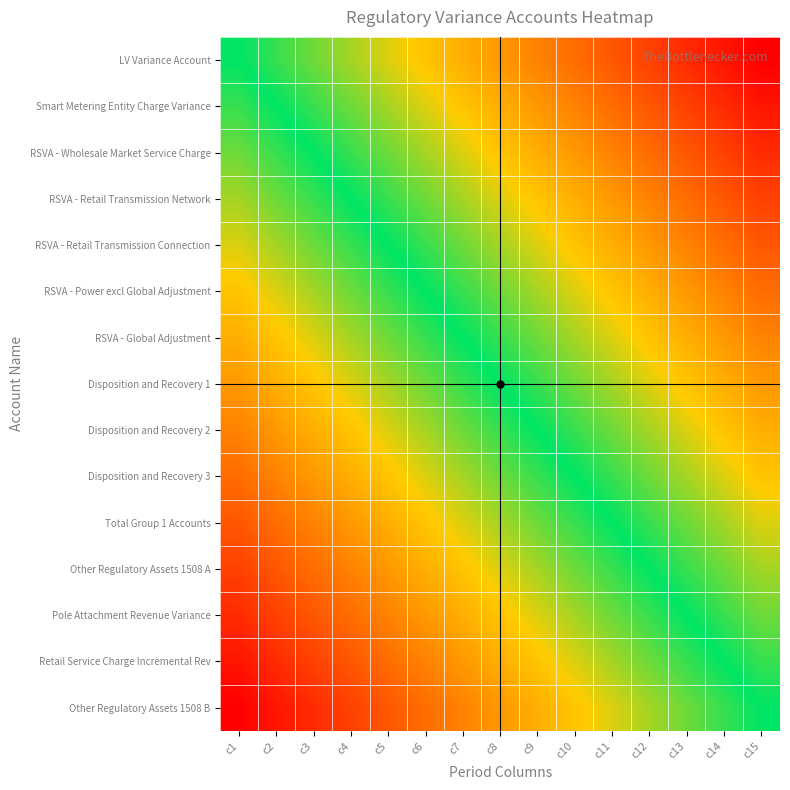

How many series are shown in this chart?

15